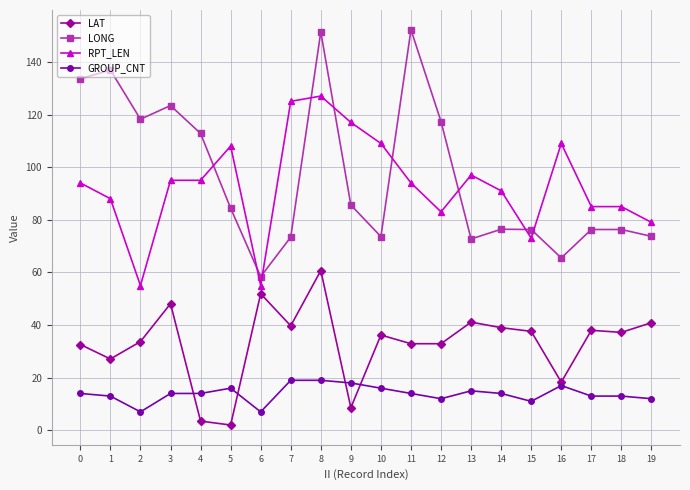

Is it true that LONG equals 157.8 at 4?

False